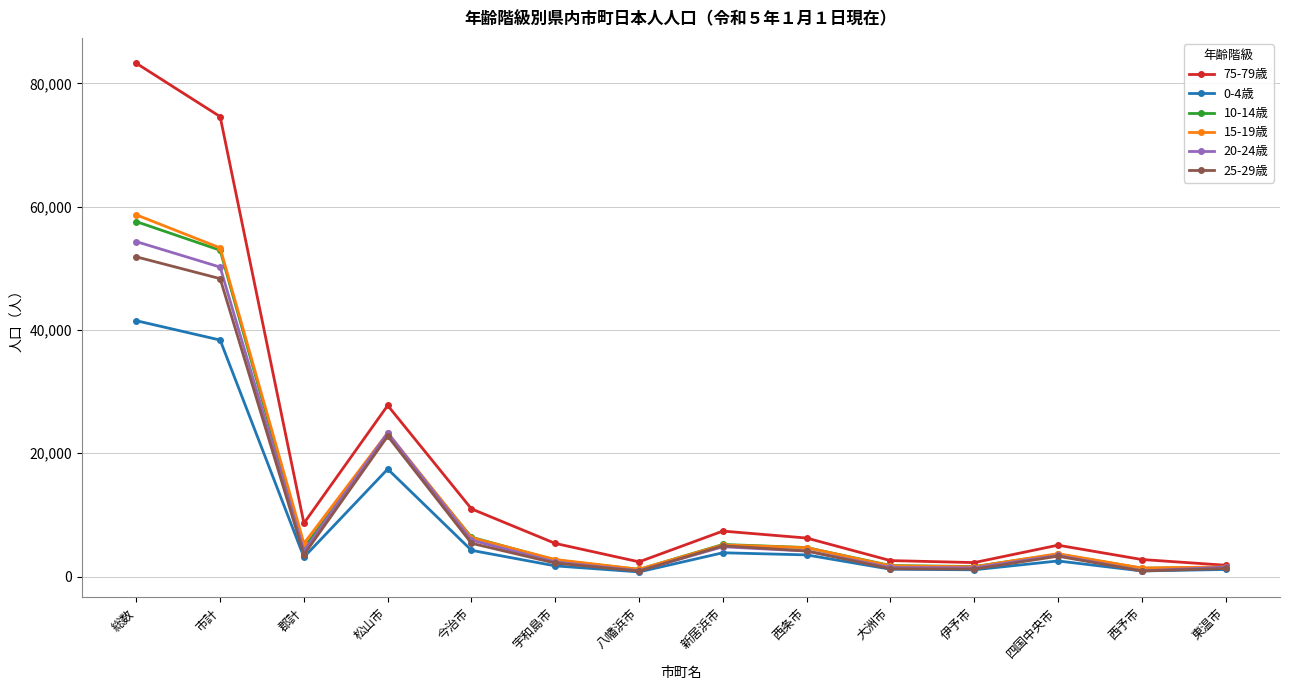

Which series has the largest range (max minus min)?

75-79歳